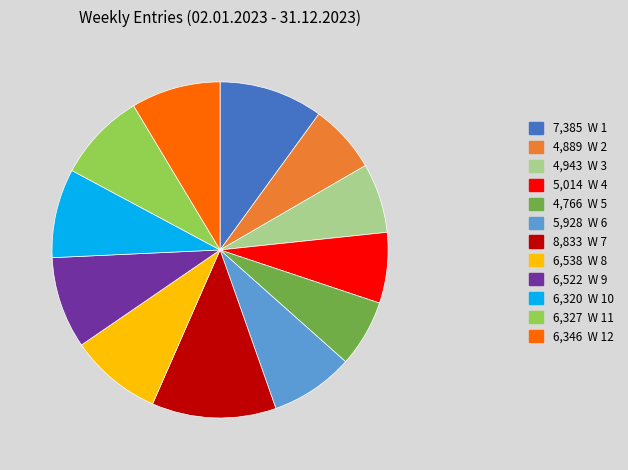

Count the number of slices in the pie.

12